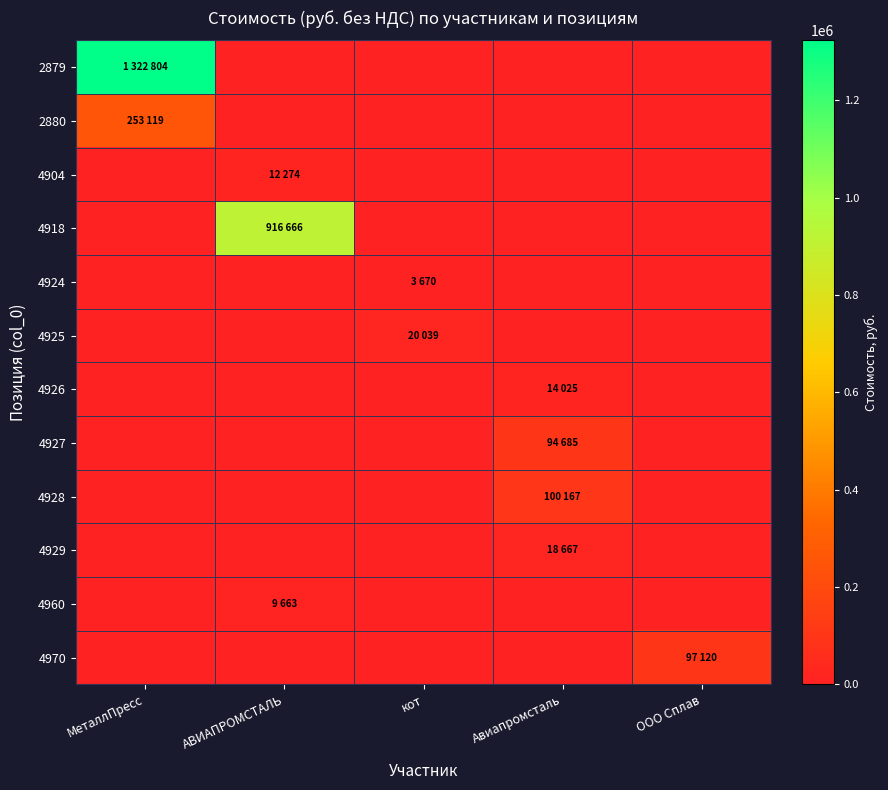

Reading left to right, extract all data points from this chart.

2879: МеталлПресс=1322804	АВИАПРОМСТАЛЬ=0	кот=0	Авиапромсталь=0	ООО Сплав=0
2880: МеталлПресс=253119	АВИАПРОМСТАЛЬ=0	кот=0	Авиапромсталь=0	ООО Сплав=0
4904: МеталлПресс=0	АВИАПРОМСТАЛЬ=12274	кот=0	Авиапромсталь=0	ООО Сплав=0
4918: МеталлПресс=0	АВИАПРОМСТАЛЬ=916666	кот=0	Авиапромсталь=0	ООО Сплав=0
4924: МеталлПресс=0	АВИАПРОМСТАЛЬ=0	кот=3670	Авиапромсталь=0	ООО Сплав=0
4925: МеталлПресс=0	АВИАПРОМСТАЛЬ=0	кот=20039	Авиапромсталь=0	ООО Сплав=0
4926: МеталлПресс=0	АВИАПРОМСТАЛЬ=0	кот=0	Авиапромсталь=14025	ООО Сплав=0
4927: МеталлПресс=0	АВИАПРОМСТАЛЬ=0	кот=0	Авиапромсталь=94685	ООО Сплав=0
4928: МеталлПресс=0	АВИАПРОМСТАЛЬ=0	кот=0	Авиапромсталь=100167	ООО Сплав=0
4929: МеталлПресс=0	АВИАПРОМСТАЛЬ=0	кот=0	Авиапромсталь=18667	ООО Сплав=0
4960: МеталлПресс=0	АВИАПРОМСТАЛЬ=9663	кот=0	Авиапромсталь=0	ООО Сплав=0
4970: МеталлПресс=0	АВИАПРОМСТАЛЬ=0	кот=0	Авиапромсталь=0	ООО Сплав=97120